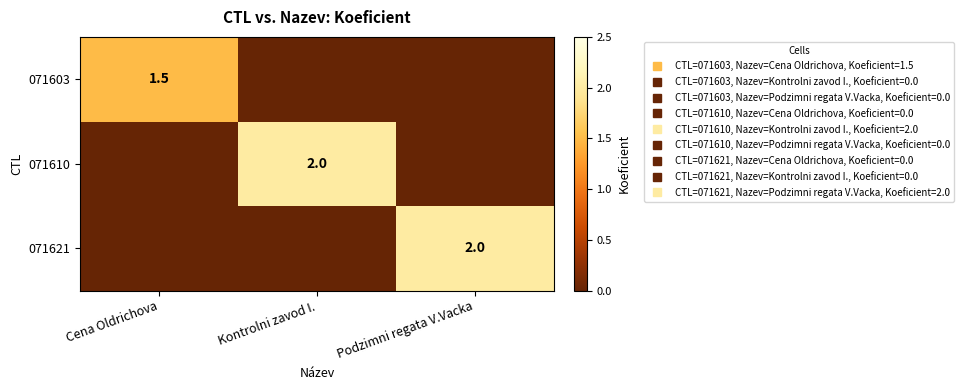

Is the value of 071621 at Cena Oldrichova greater than the value of 071610 at Kontrolni zavod I.?

No